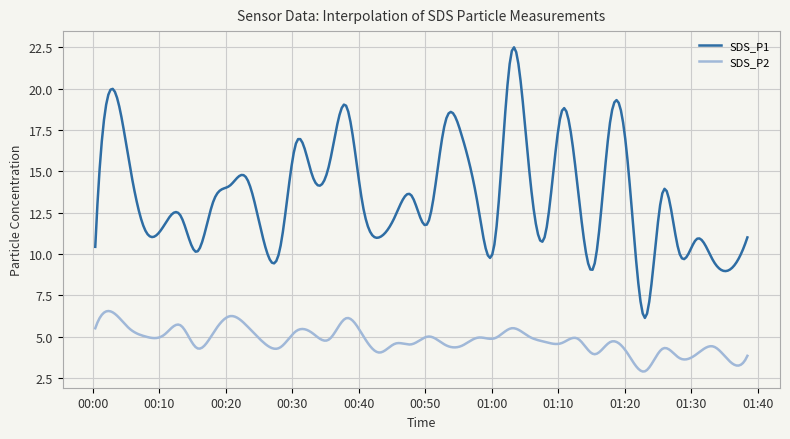

Which series has the largest range (max minus min)?

SDS_P1